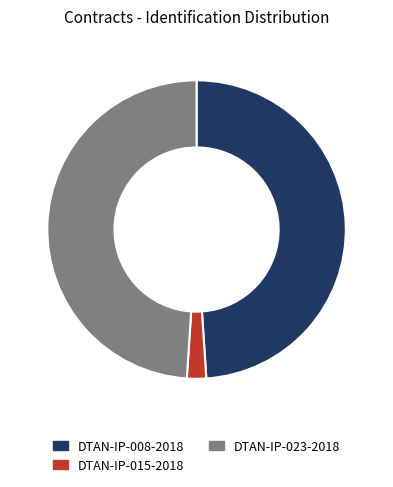

Does any single category account for the majority?

No